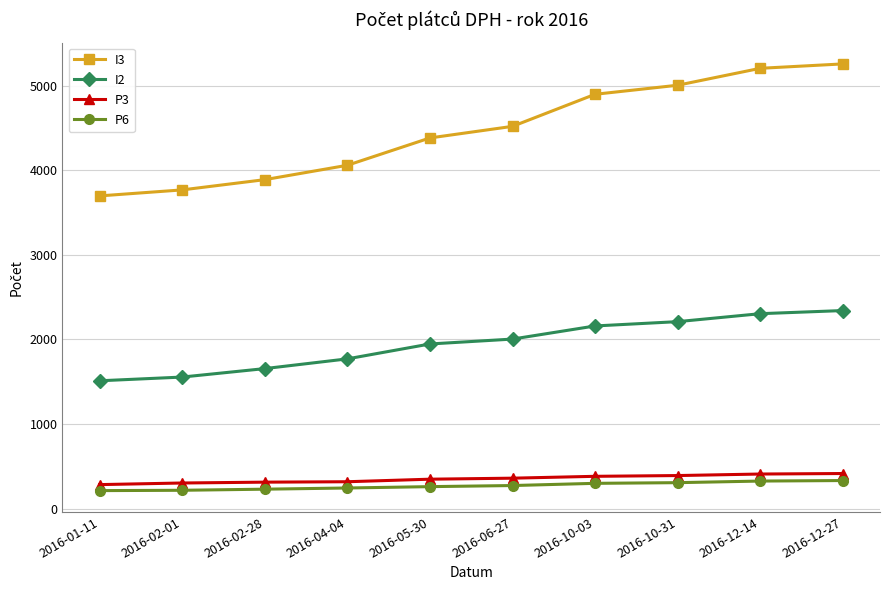

What is the label of the 5th point from the left?

2016-05-30